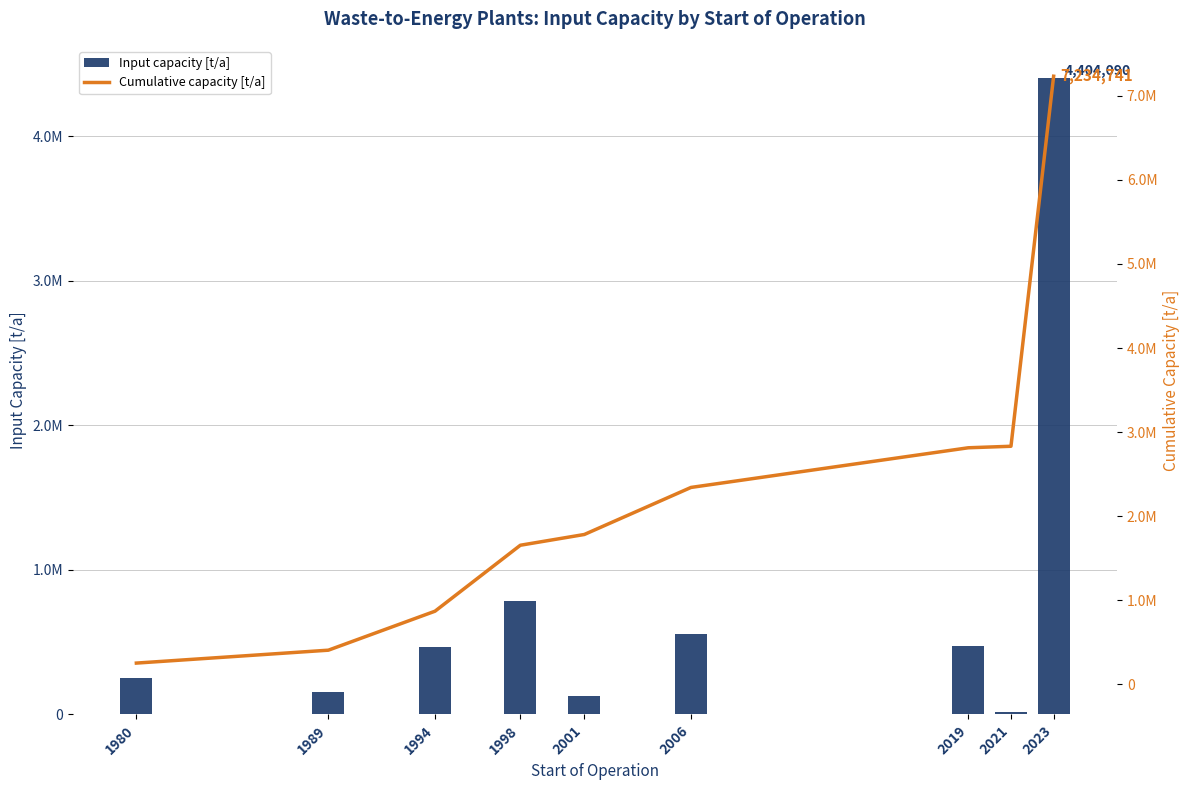

Reading left to right, extract all data points from this chart.

Input capacity [t/a]: 250000	153600	464000	785000	128051	560000	472000	18000	4404090
Cumulative capacity [t/a]: 250000	403600	867600	1652600	1780651	2340651	2812651	2830651	7234741